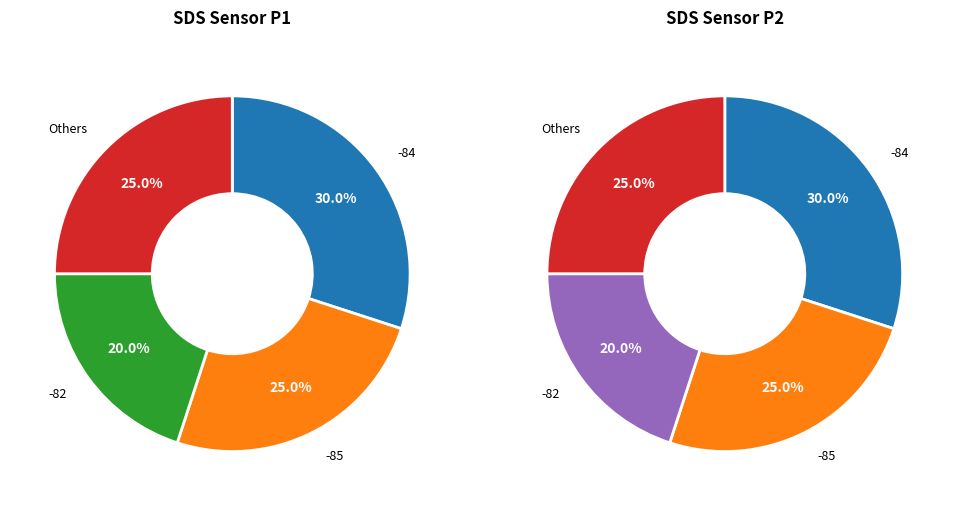

Is it true that 29 is 2% of the pie?

True